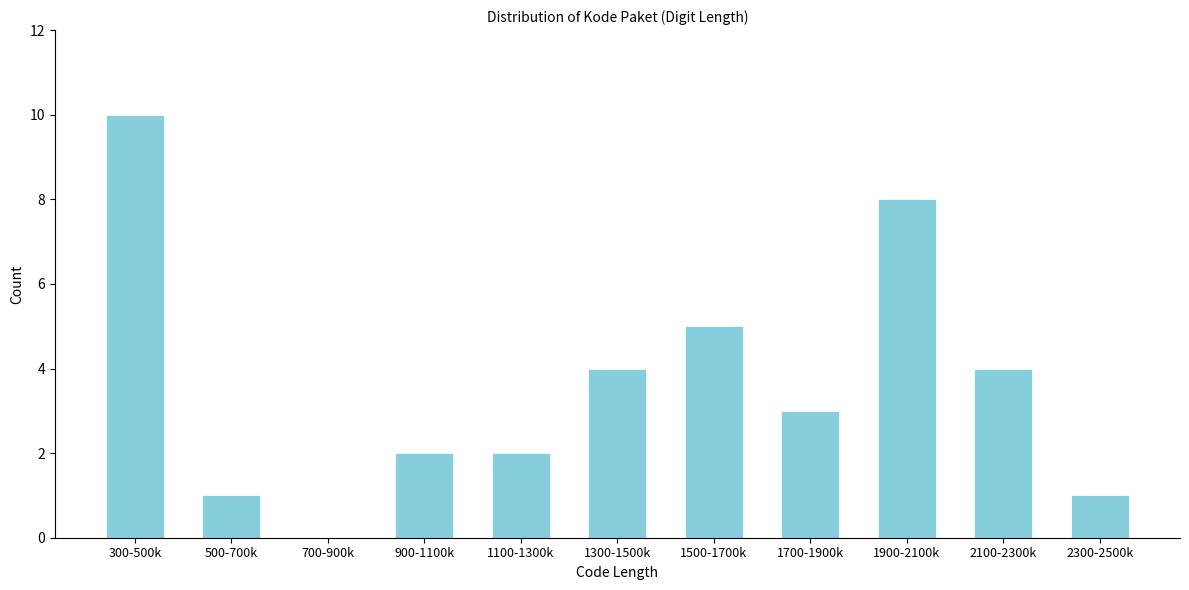

Reading left to right, what are all the values shown in this chart?

300-500k=10	500-700k=1	700-900k=0	900-1100k=2	1100-1300k=2	1300-1500k=4	1500-1700k=5	1700-1900k=3	1900-2100k=8	2100-2300k=4	2300-2500k=1